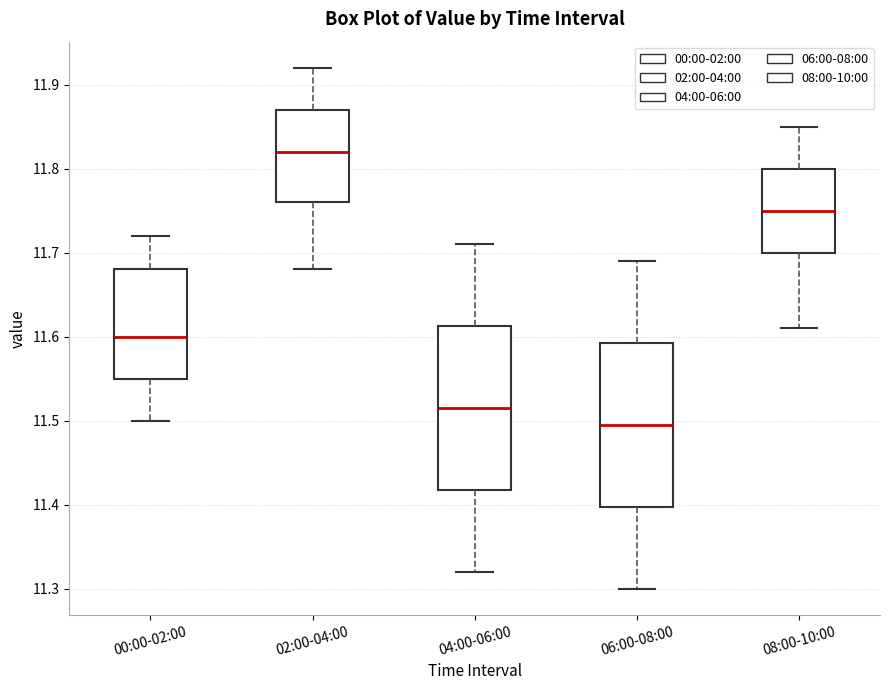

Reading left to right, transcribe this box plot: for each box, give where its median line is, the range the box spans, and where its two whiskers end, as read against the y-axis. The values are not printed on the chart, so give them approximately, as read against the axis.

00:00-02:00: median 11.60, box 11.55 to 11.68, whiskers 11.50 to 11.72
02:00-04:00: median 11.82, box 11.76 to 11.87, whiskers 11.68 to 11.92
04:00-06:00: median 11.52, box 11.42 to 11.61, whiskers 11.32 to 11.71
06:00-08:00: median 11.50, box 11.40 to 11.59, whiskers 11.30 to 11.69
08:00-10:00: median 11.75, box 11.70 to 11.80, whiskers 11.61 to 11.85